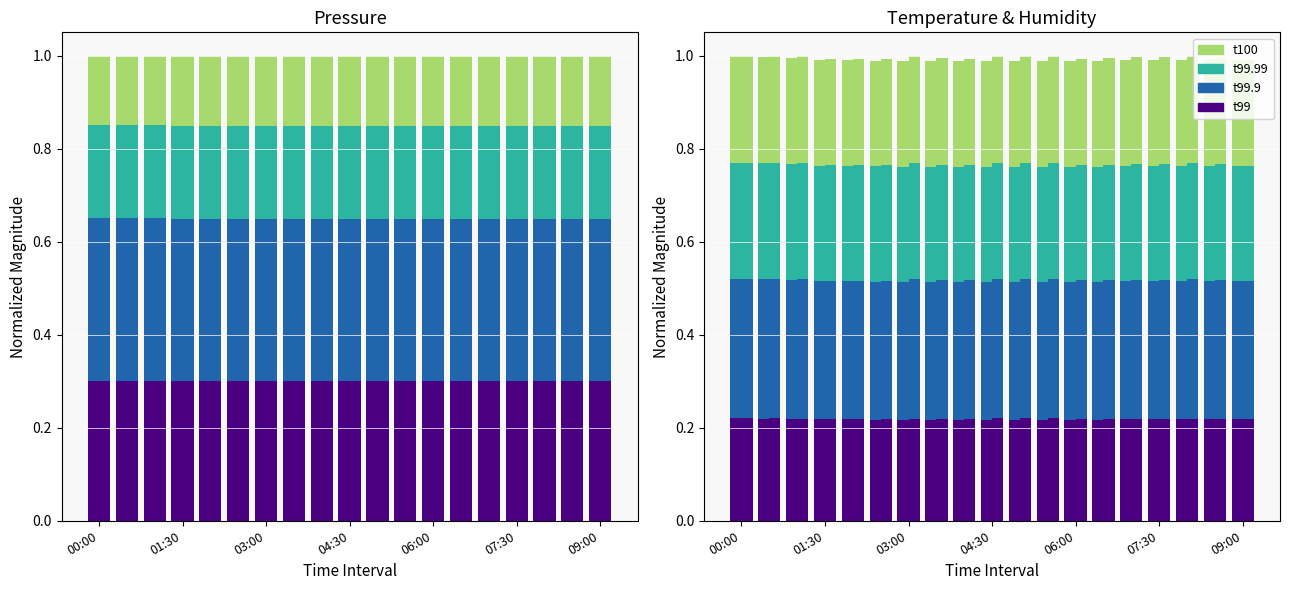

How many series are shown in this chart?

4